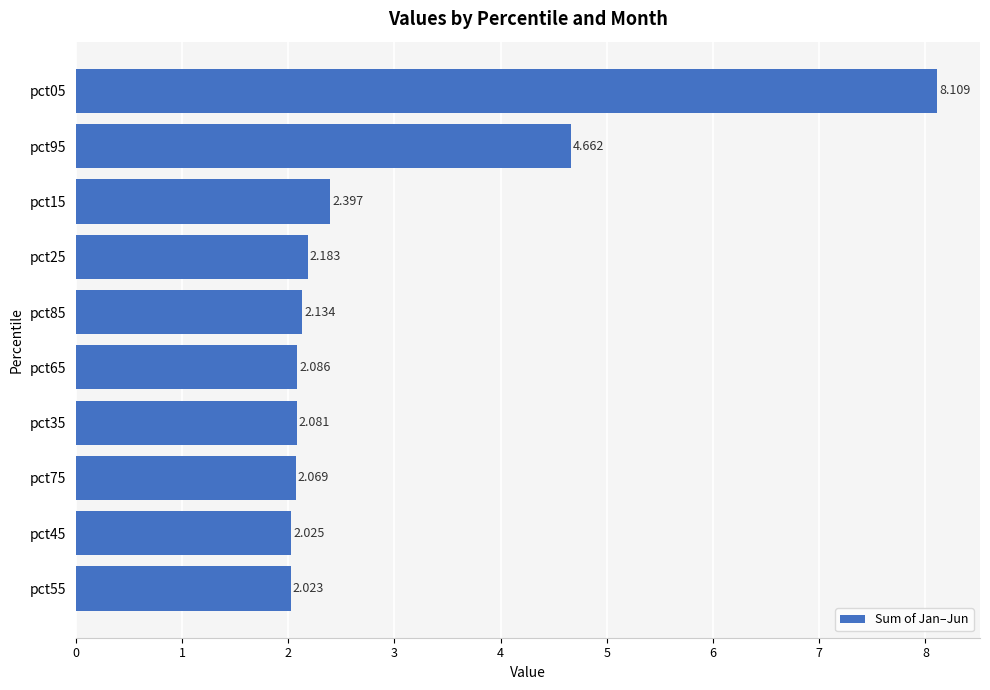

Rank the categories by value from highest to lowest.

pct05, pct95, pct15, pct25, pct85, pct65, pct35, pct75, pct45, pct55